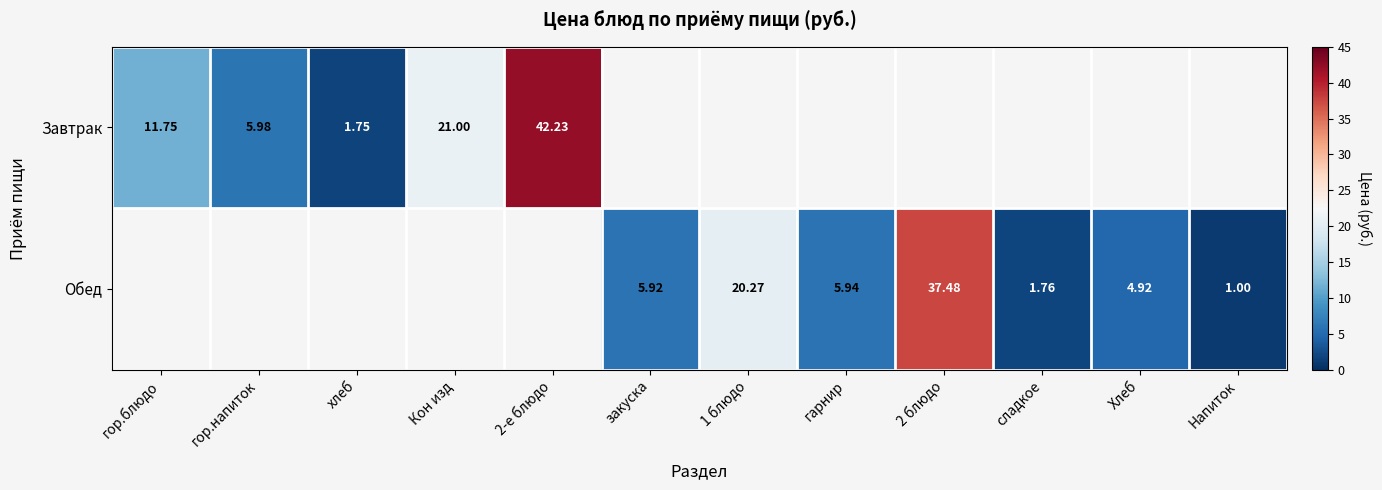

Which series changed the most between гарнир and Хлеб?

Обед